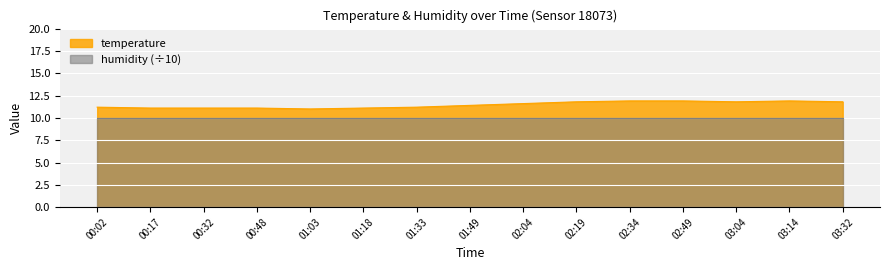

What position from the right is 02:04?

7